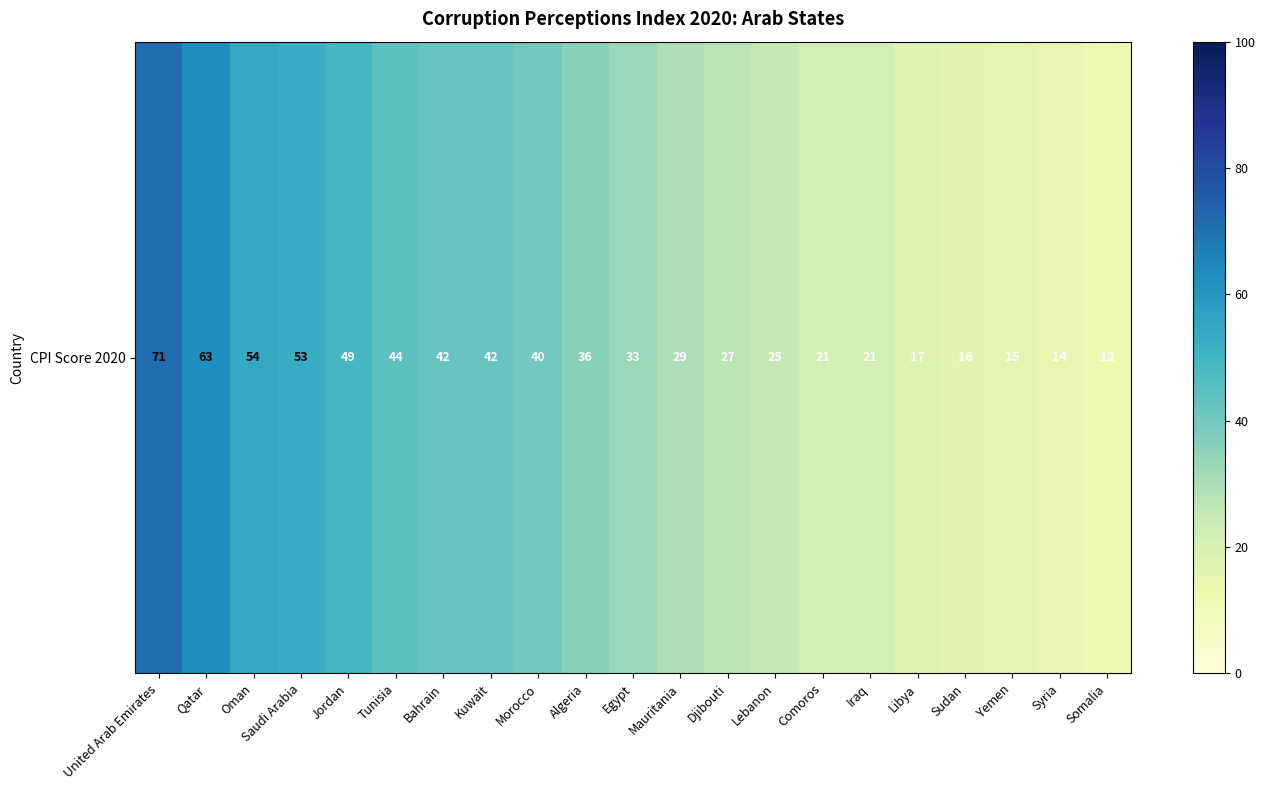

The value at Libya is 22. True or false?

False